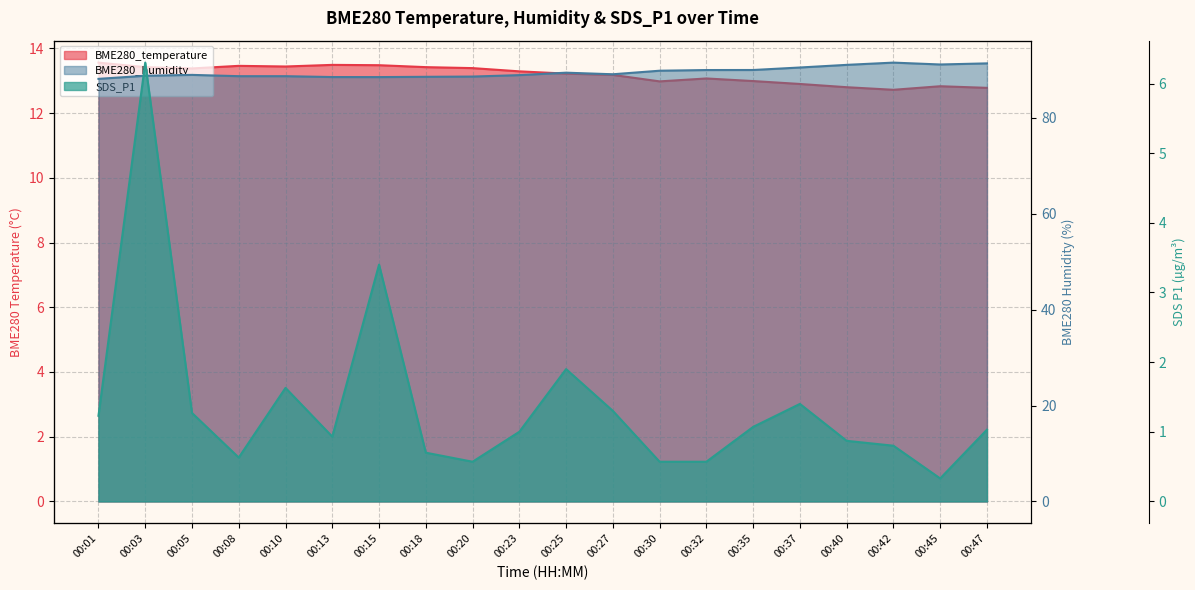

What is the lowest value of the BME280_temperature series?

12.7